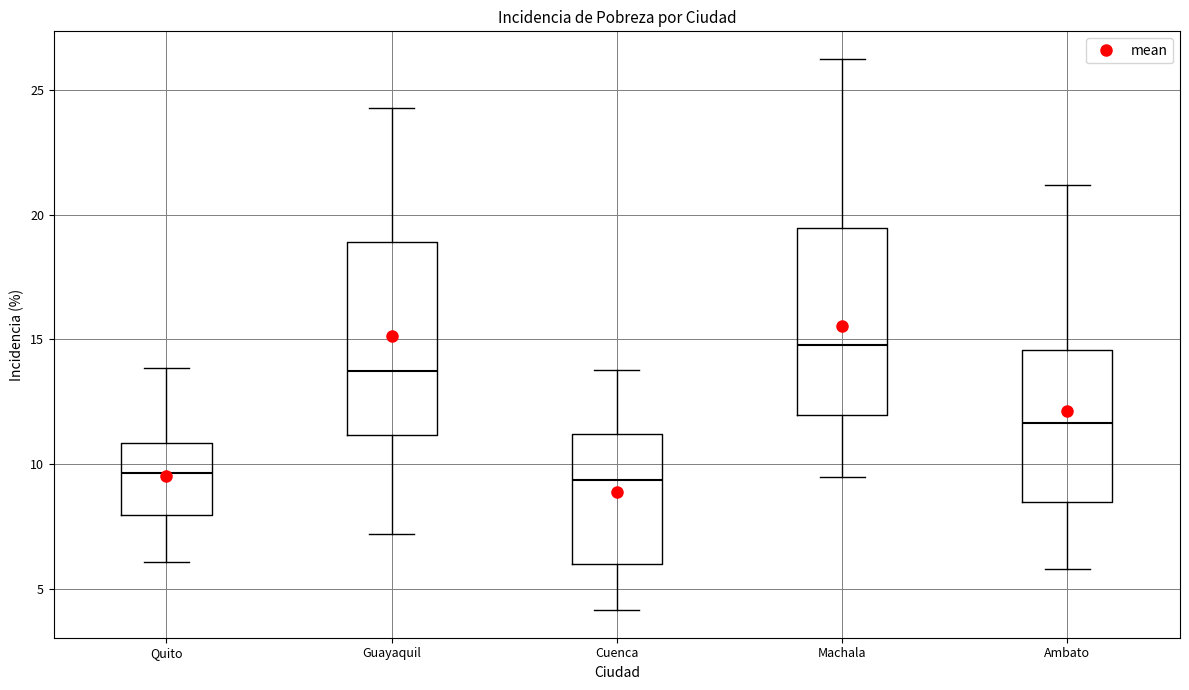

Reading left to right, transcribe this box plot: for each box, give where its median line is, the range the box spans, and where its two whiskers end, as read against the y-axis. The values are not printed on the chart, so give them approximately, as read against the axis.

Quito: median 9.5, box 8.0 to 11.0, whiskers 6.0 to 14.0
Guayaquil: median 14.0, box 11.0 to 19.0, whiskers 7.0 to 24.5
Cuenca: median 9.5, box 6.0 to 11.0, whiskers 4.0 to 14.0
Machala: median 15.0, box 12.0 to 19.5, whiskers 9.5 to 26.0
Ambato: median 11.5, box 8.5 to 14.5, whiskers 6.0 to 21.0